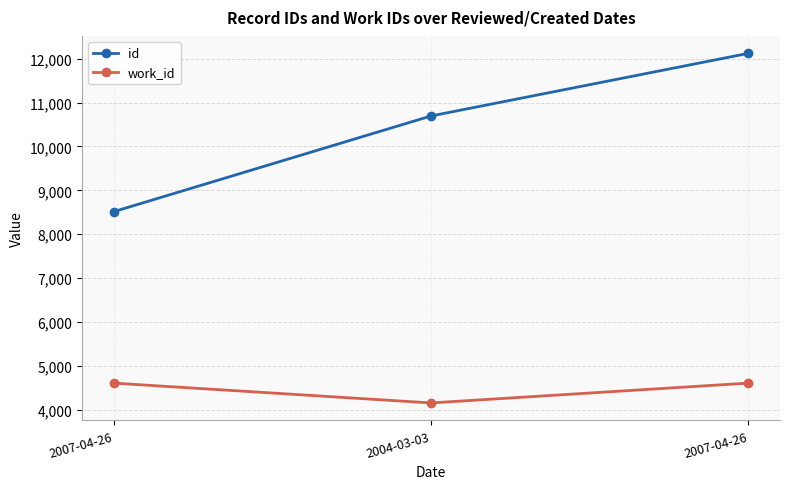

Does the chart have visible grid lines?

Yes